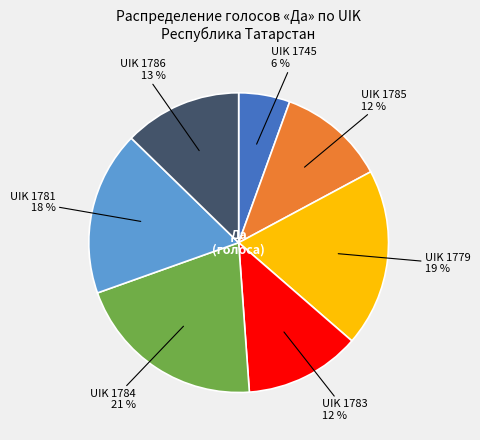

Is there any slice that represents more than half of the pie?

No